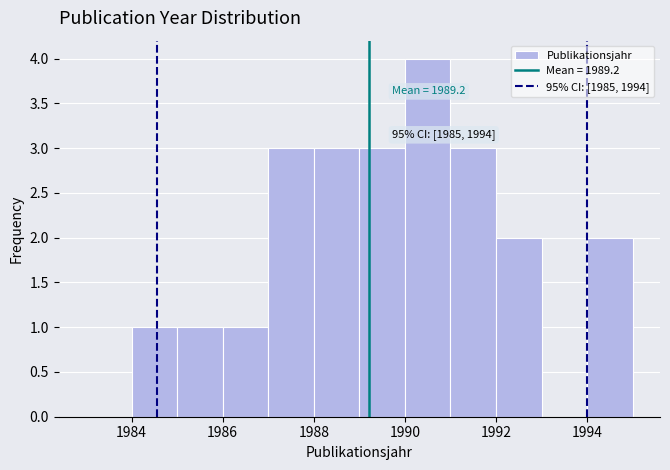

Over which range of the x-axis is the bar tallest?

1990 to 1991